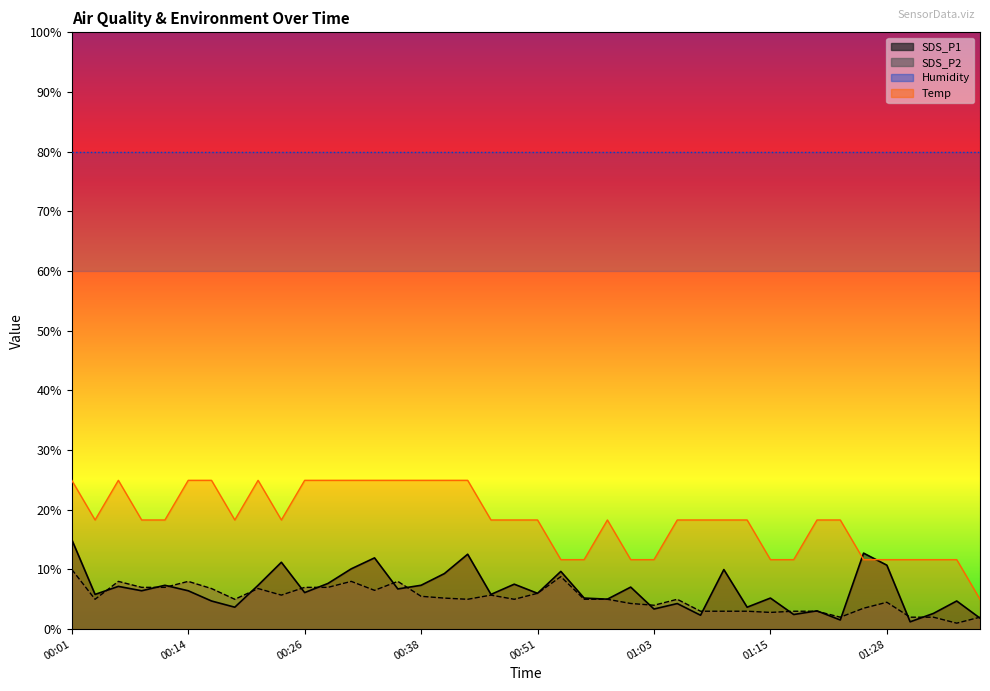

Reading left to right, list all the values displayed in this chart.

SDS_P1: 15.0	5.8	7.2	6.4	7.3	6.4	4.7	3.7	7.3	11.2	6.1	7.7	10.1	11.9	6.7	7.3	9.3	12.6	5.8	7.5	6.0	9.7	5.2	5.0	7.0	3.4	4.3	2.3	10.0	3.7	5.2	2.4	3.1	1.5	12.7	10.7	1.2	2.6	4.7	1.8
SDS_P2: 10.0	5.0	8.0	7.0	7.0	8.0	6.8	5.0	6.8	5.7	7.0	7.0	8.0	6.5	8.0	5.5	5.2	5.0	5.7	5.0	6.0	8.8	5.0	5.0	4.3	4.0	5.0	3.0	3.0	3.0	2.8	3.0	3.0	2.0	3.5	4.5	2.0	2.0	1.0	2.0
Temp: 24.9	18.3	24.9	18.3	18.3	24.9	24.9	18.3	24.9	18.3	24.9	24.9	24.9	24.9	24.9	24.9	24.9	24.9	18.3	18.3	18.3	11.6	11.6	18.3	11.6	11.6	18.3	18.3	18.3	18.3	11.6	11.6	18.3	18.3	11.6	11.6	11.6	11.6	11.6	5.0